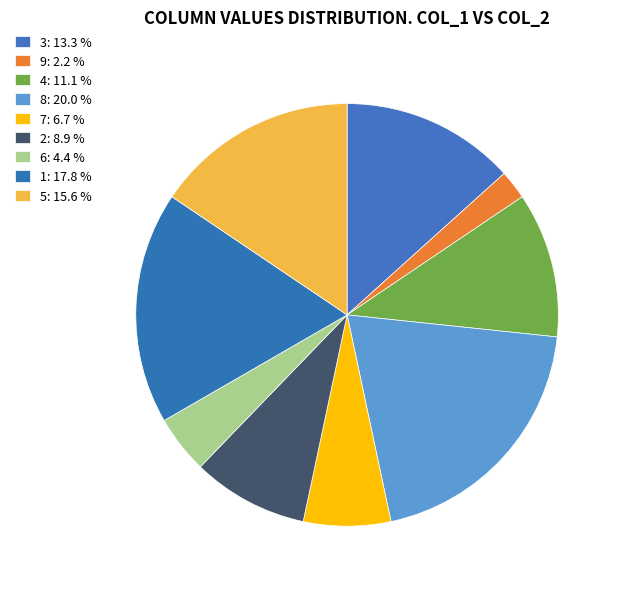

To the nearest percent, what percentage of the pie is 5?

16%